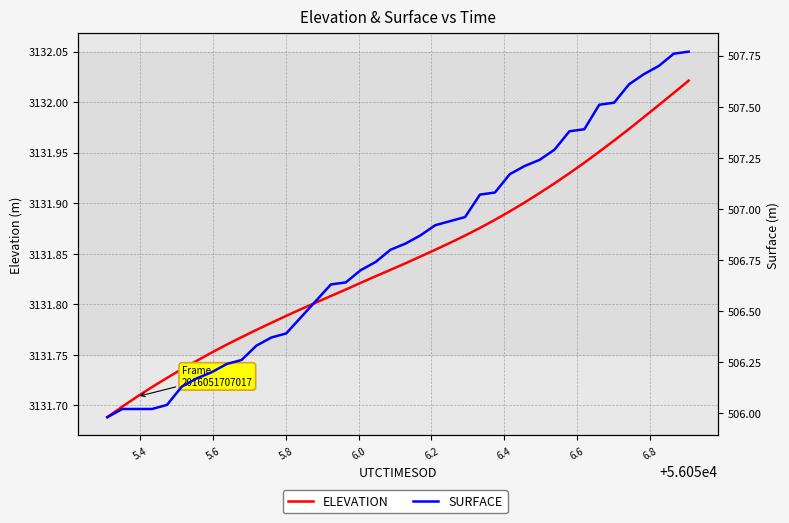

What is the difference between the maximum and minimum values in the ELEVATION series?

0.3